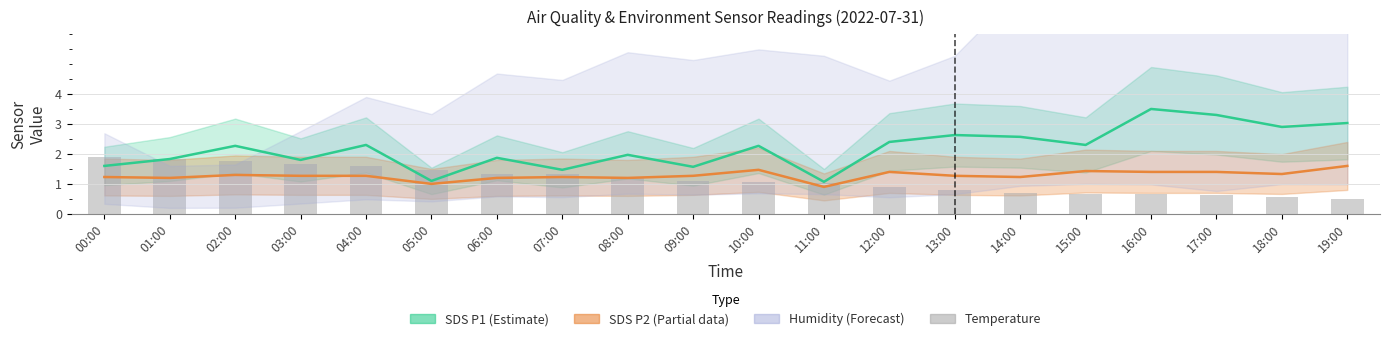

Rank the categories by SDS P1 (Estimate) value from lowest to highest.

11:00, 05:00, 07:00, 09:00, 00:00, 03:00, 01:00, 06:00, 08:00, 02:00, 10:00, 04:00, 15:00, 12:00, 14:00, 13:00, 18:00, 19:00, 17:00, 16:00